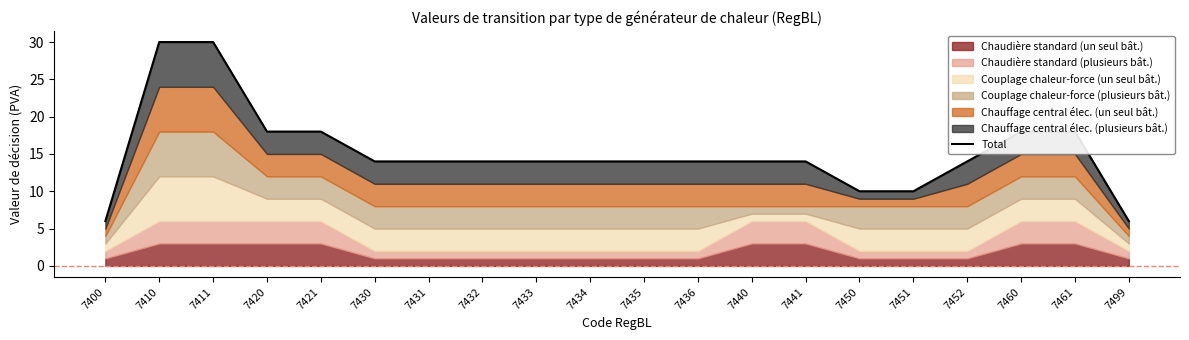

What is the value of the 6th point from the left?

14